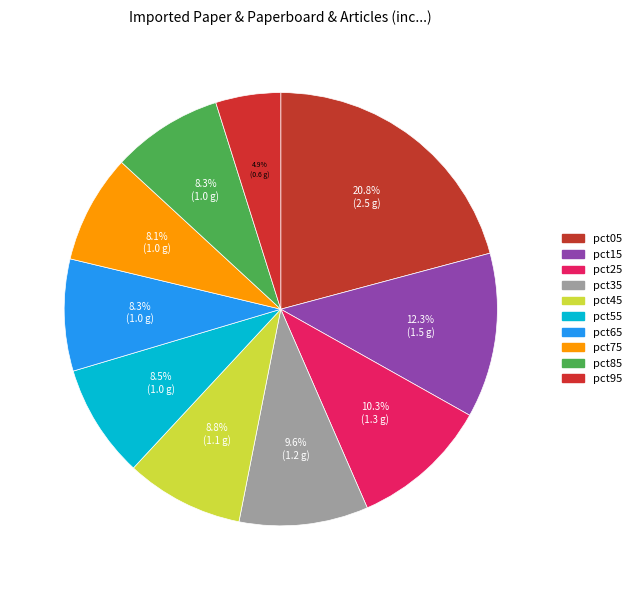

To the nearest percent, what is the difference between the largest and smallest slice percentages?

16%